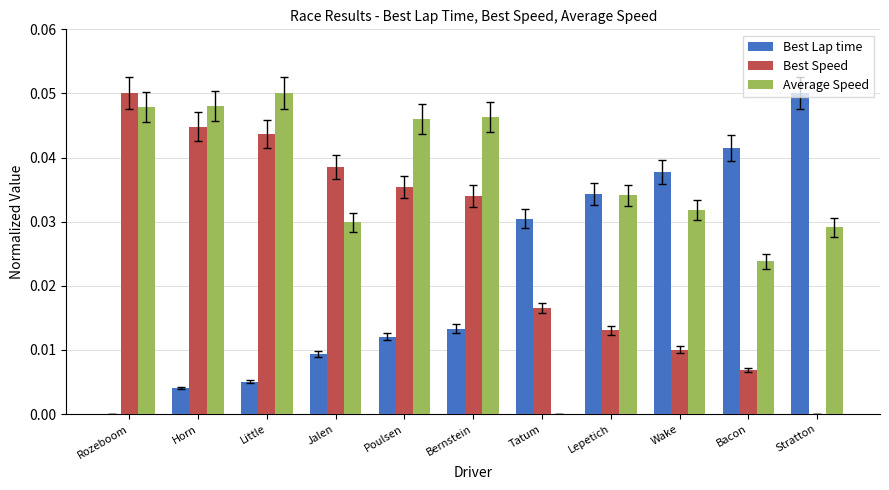

How many values in the Best Speed series exceed 0?

10